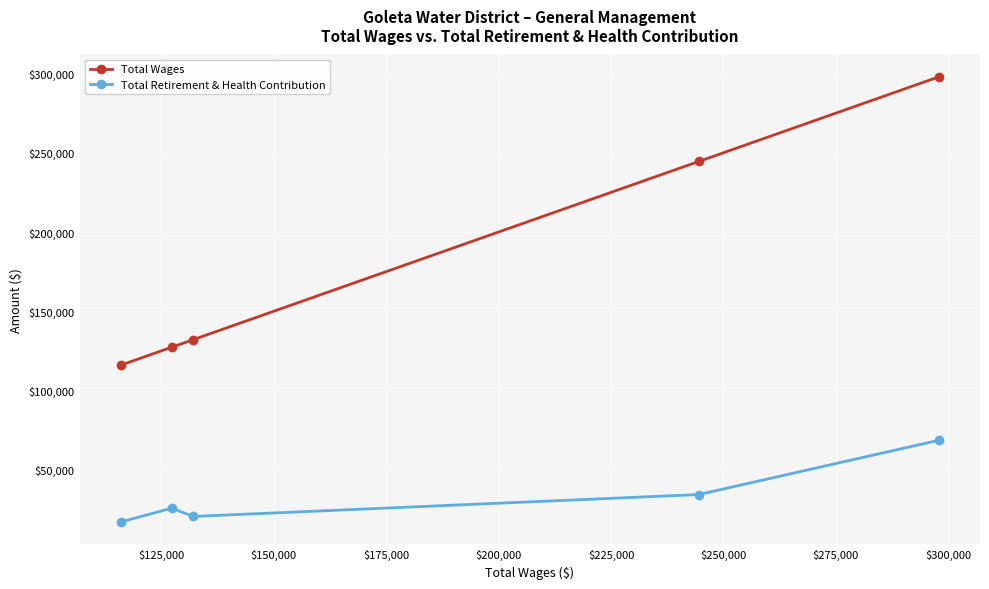

What are all the series names shown in the legend?

Total Wages, Total Retirement & Health Contribution